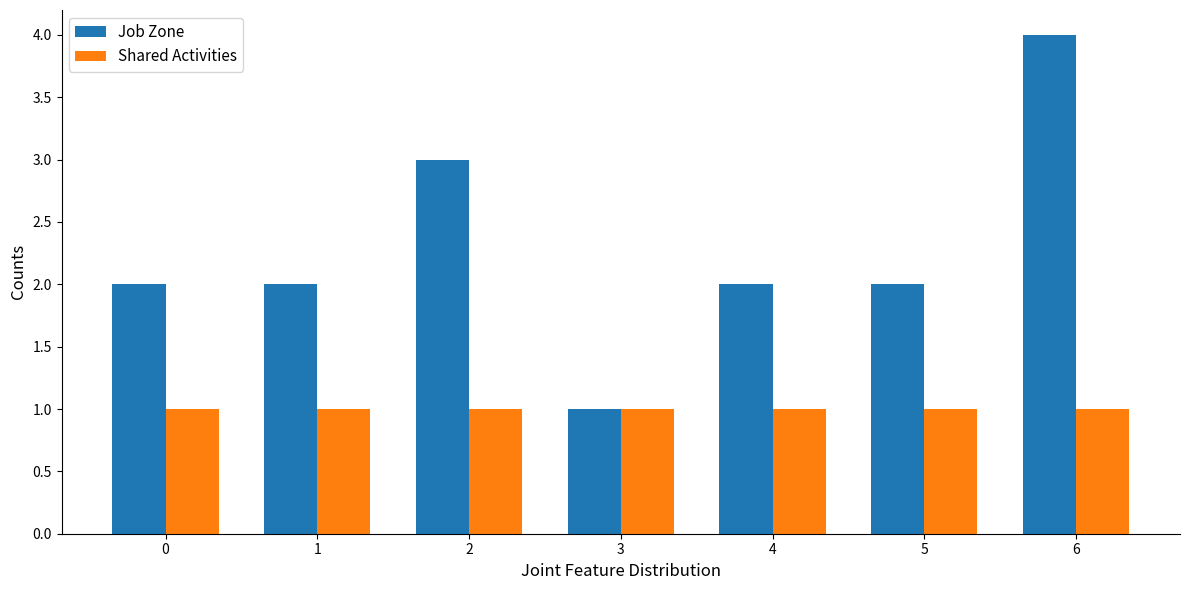

What is the minimum value for Shared Activities?

1